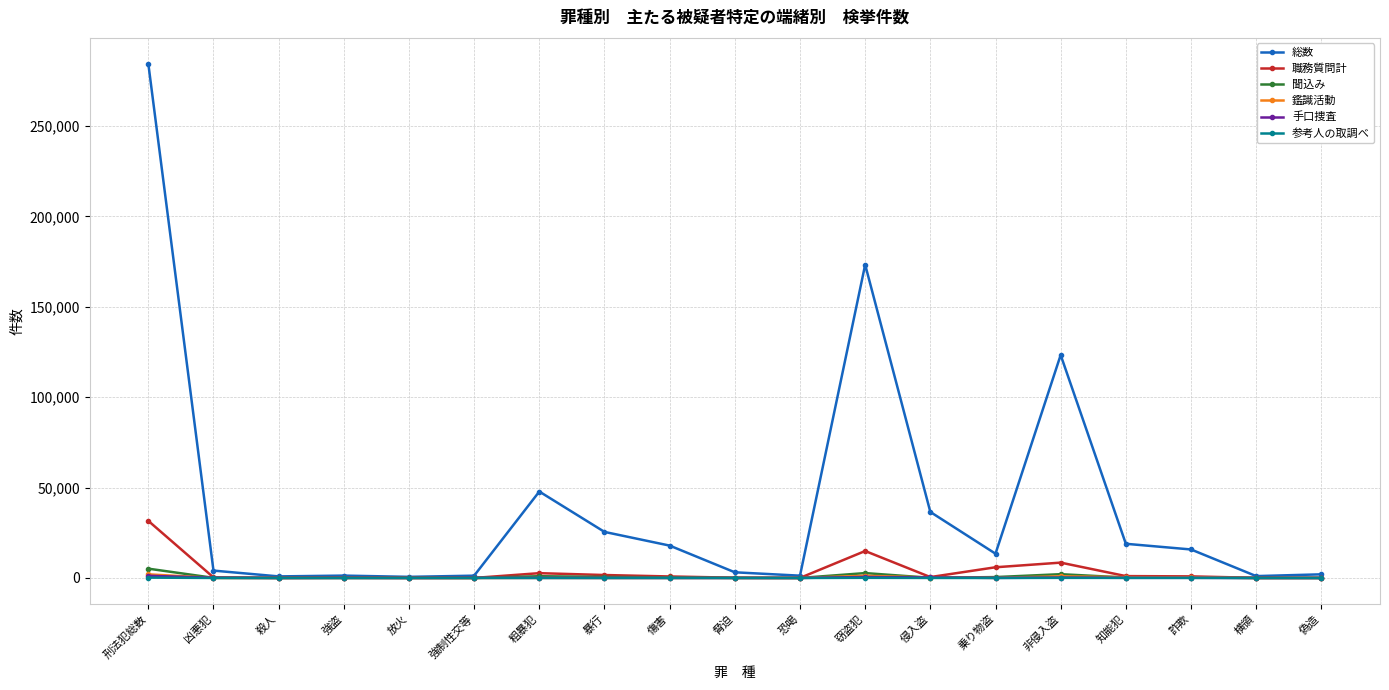

What is the difference between the second highest and minimum values in the 参考人の取調べ series?

89